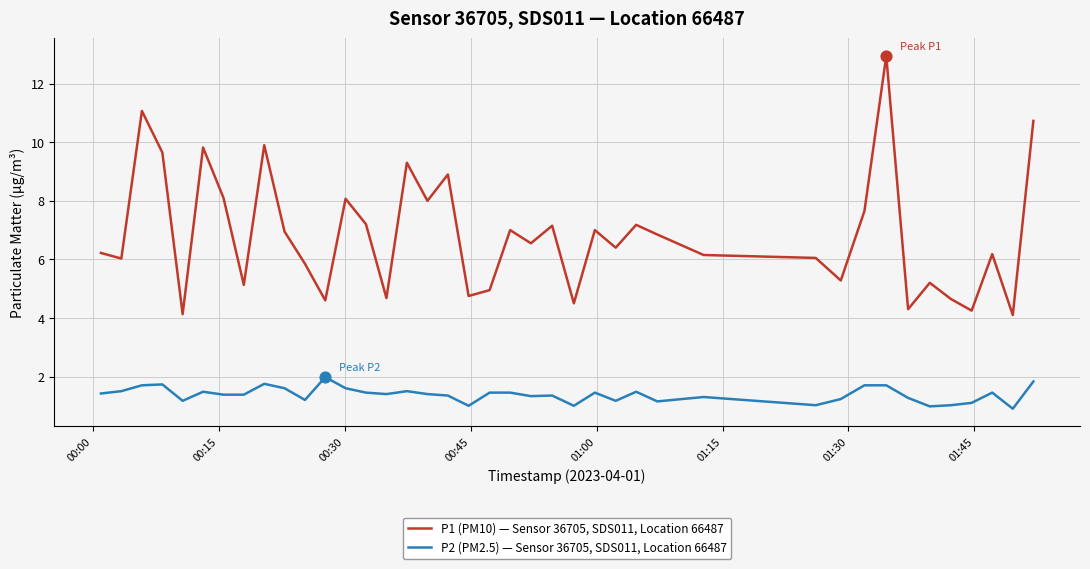

At how many categories does at least one series exceed 10?

3